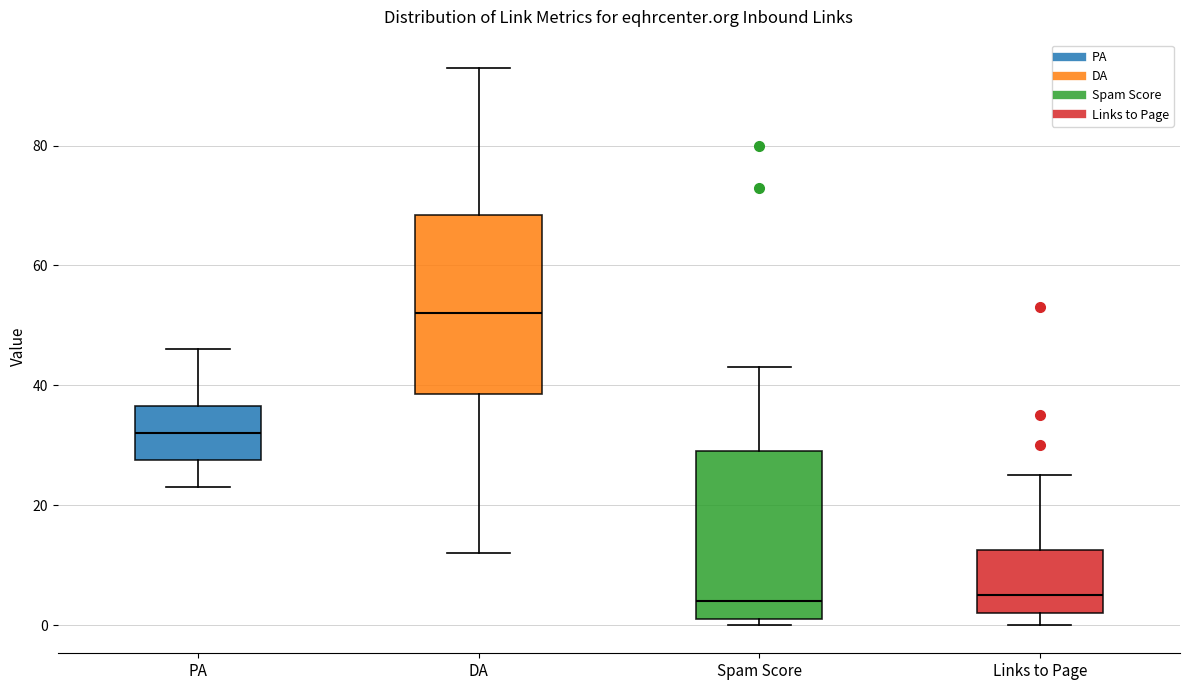

Comparing the boxes themselves (not the whiskers), which one is the tallest?

DA